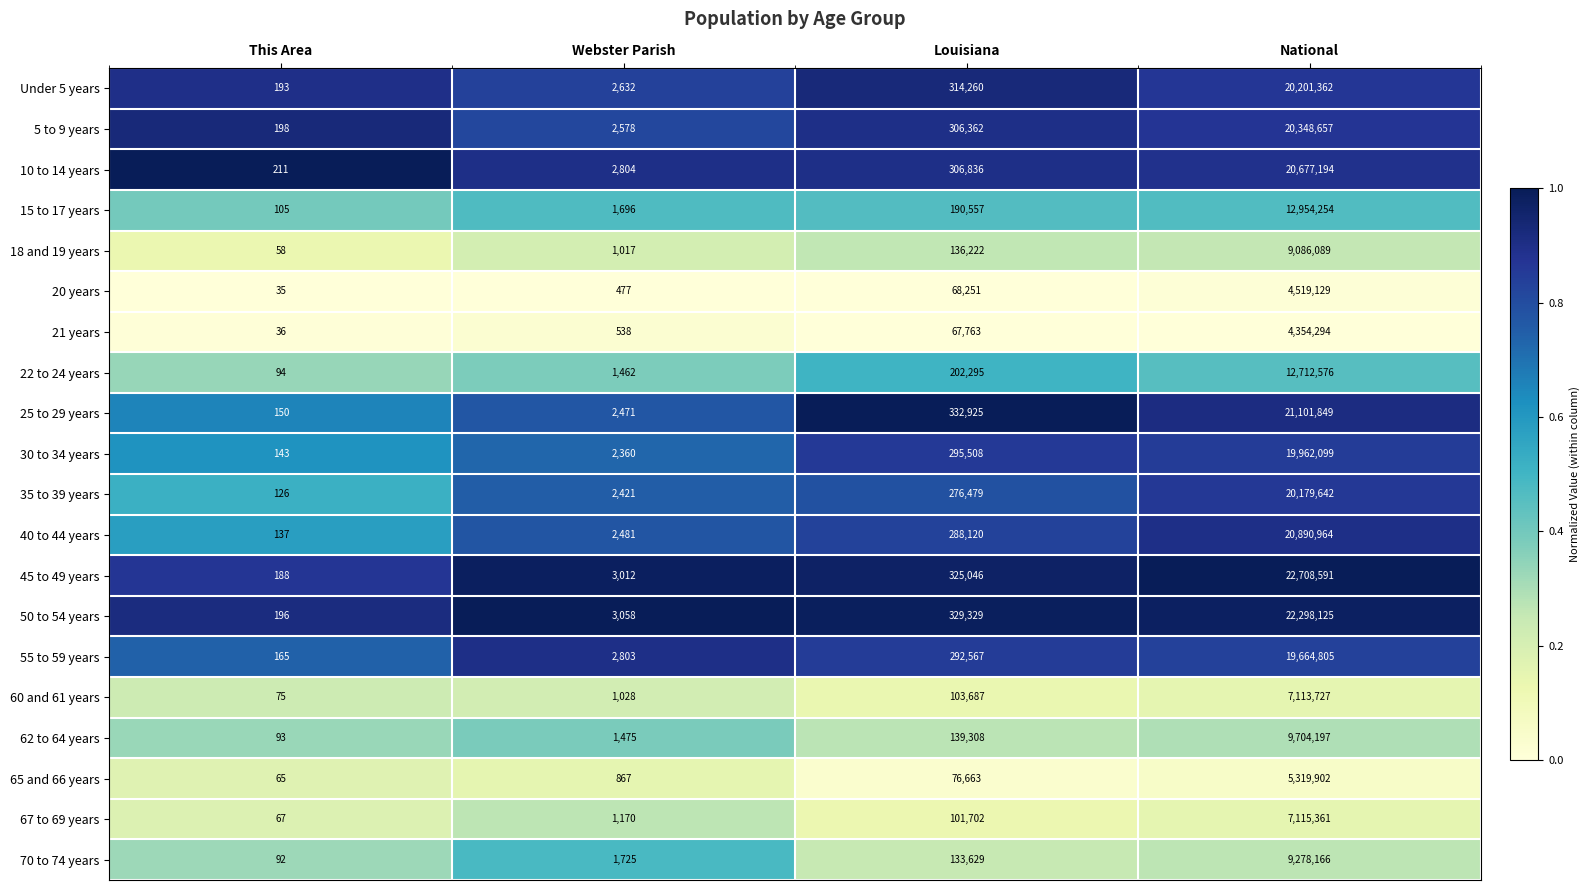

How many data points does each series have?

4